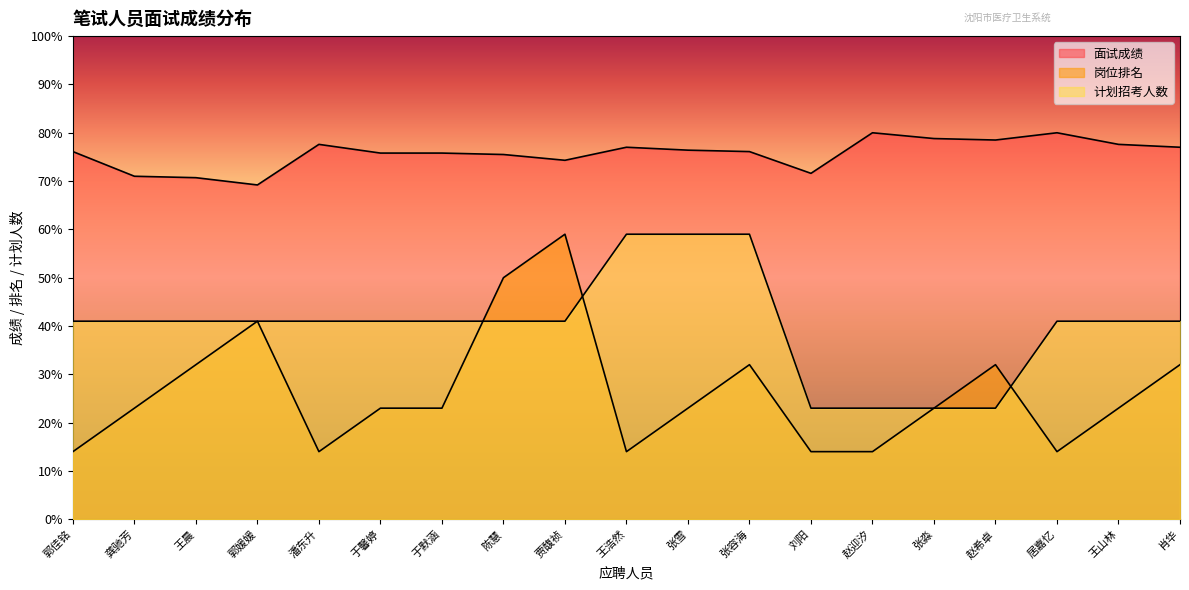

What is the sum of all 面试成绩 values?

1439.0